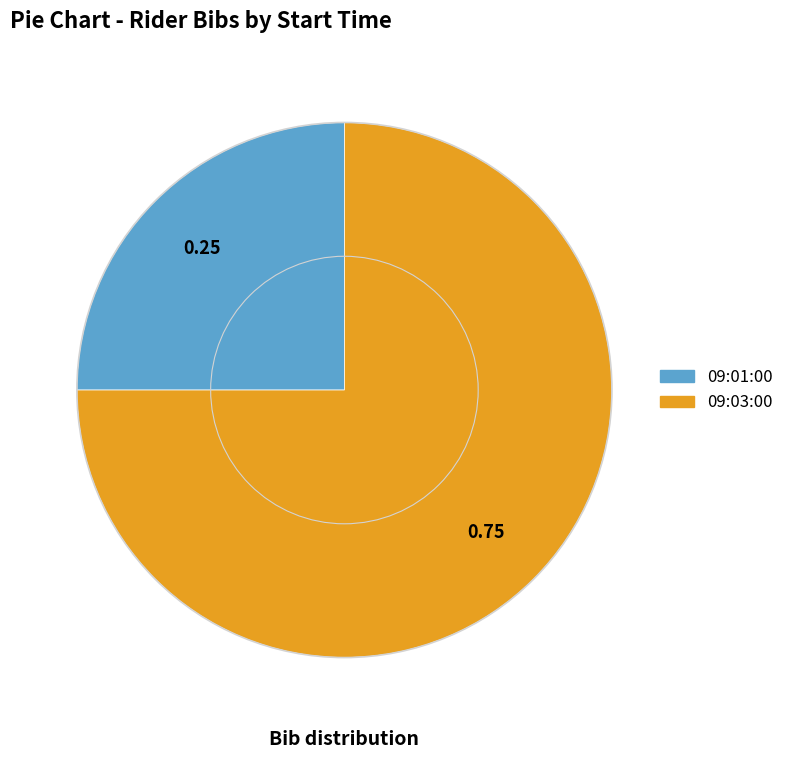

Does 09:03:00 represent more than half of the total?

Yes